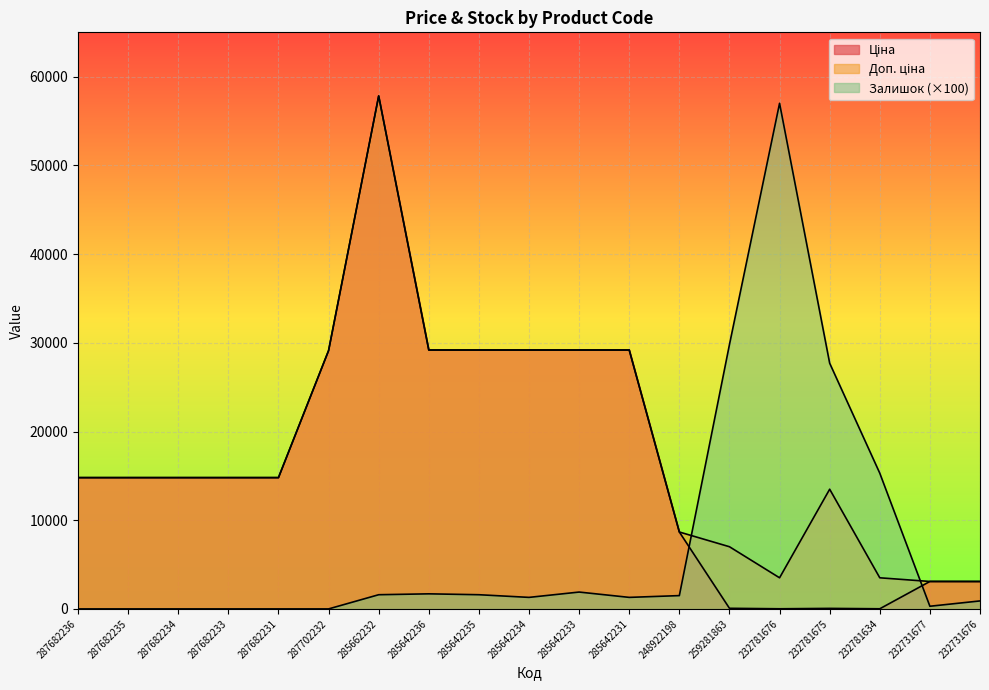

How many distinct data groups are displayed?

3